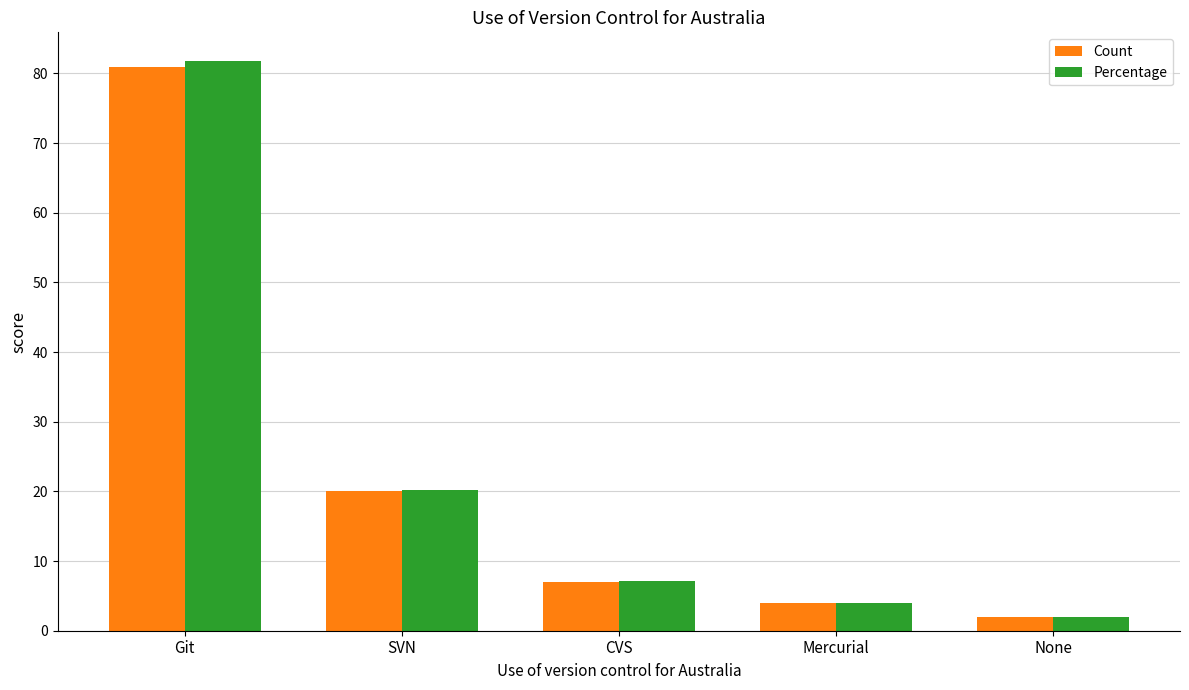

What is the label of the 1st bar from the left?

Git